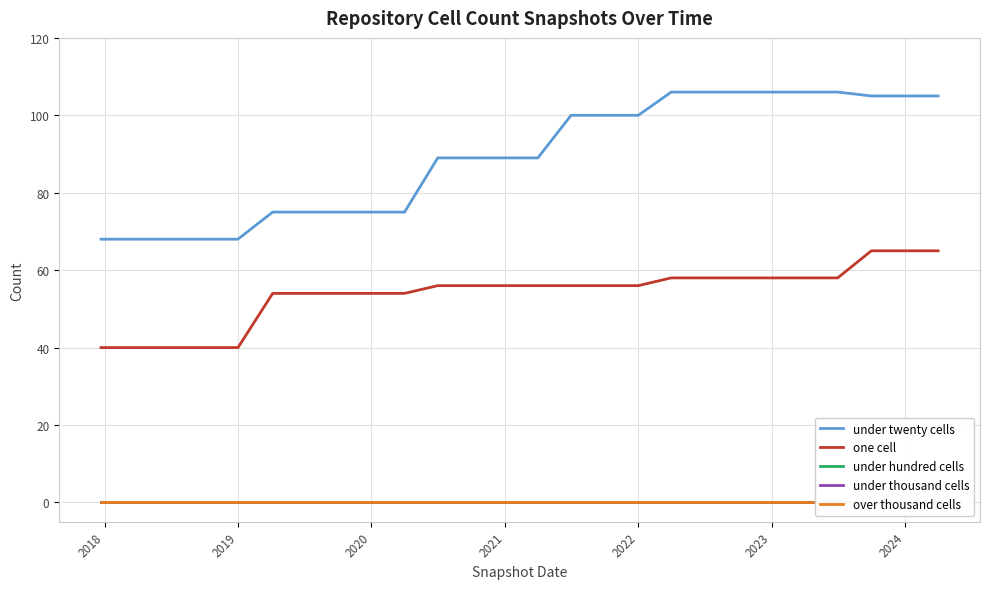

True or false: under twenty cells and one cell cross at least once.

False